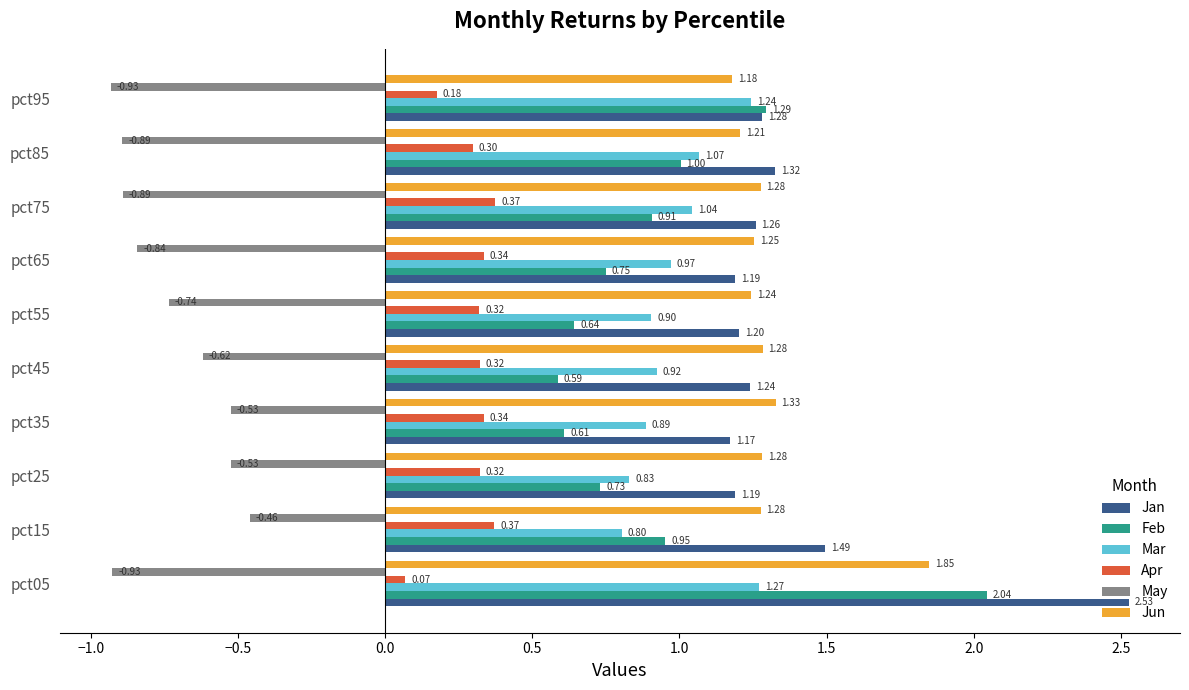

At how many categories does at least one series exceed 0?

10